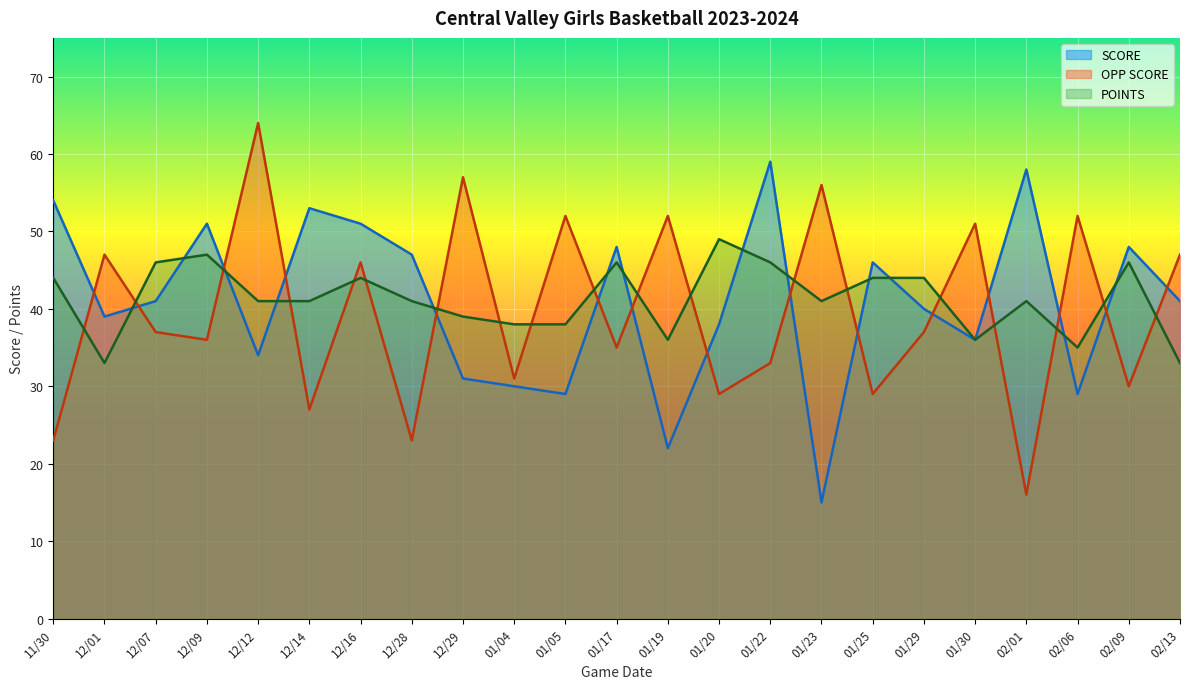

Reading left to right, what are all the values shown in this chart?

SCORE: 54	39	41	51	34	53	51	47	31	30	29	48	22	38	59	15	46	40	36	58	29	48	41
OPP SCORE: 23	47	37	36	64	27	46	23	57	31	52	35	52	29	33	56	29	37	51	16	52	30	47
POINTS: 44	33	46	47	41	41	44	41	39	38	38	46	36	49	46	41	44	44	36	41	35	46	33